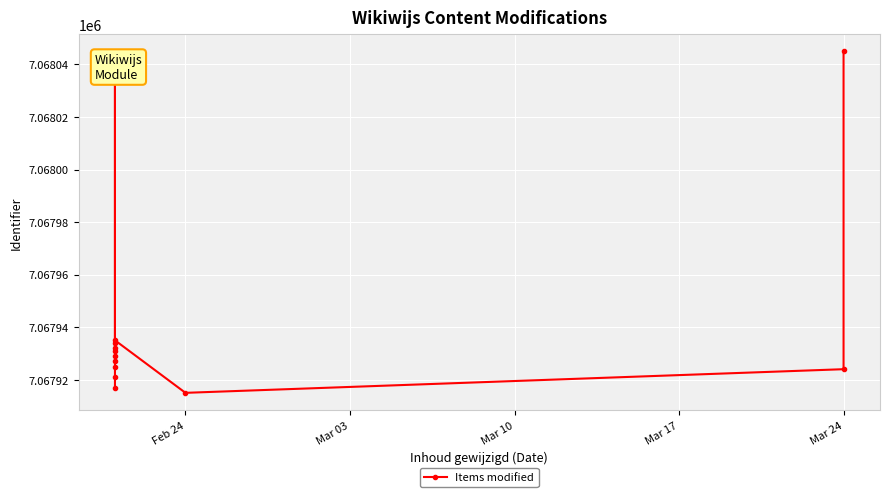

How many values are below 7067931?

7